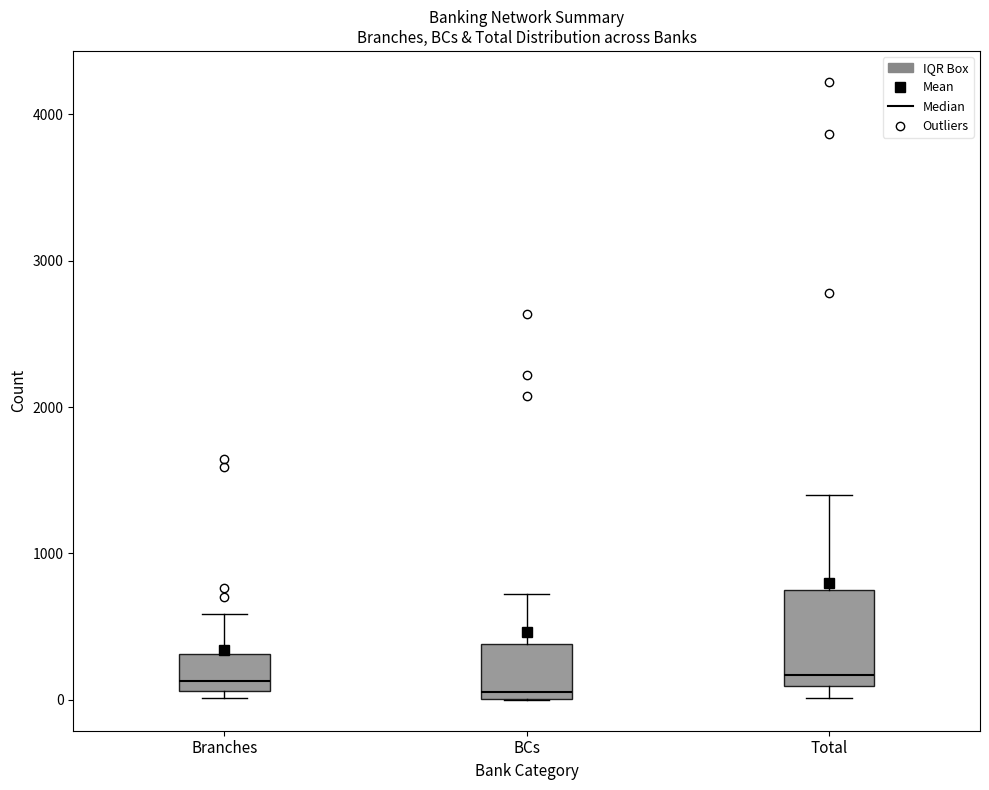

Reading left to right, read every box against the y-axis: the position of its median line, the range the box covers, and the ends of its whiskers. The values are not printed on the chart, so give them approximately, as read against the axis.

Branches: median 100 (just above the box's lower edge), box 100 to 300, whiskers 0 to 600
BCs: median 100, box 0 to 400, whiskers 0 to 700
Total: median 200, box 100 to 800, whiskers 0 to 1400